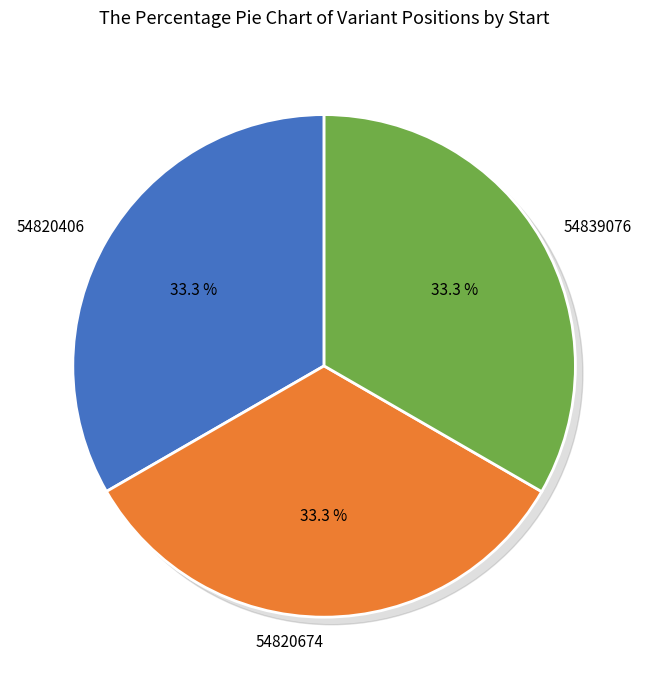

Is there a majority slice in this chart?

No